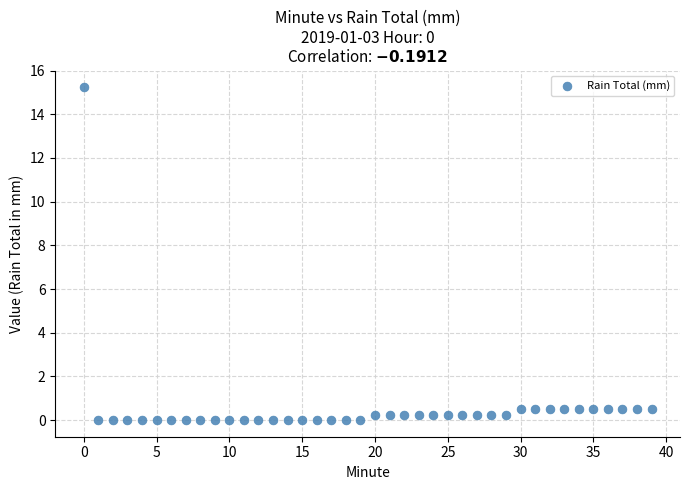

What is the range of Y values (max minus min)?

15.2